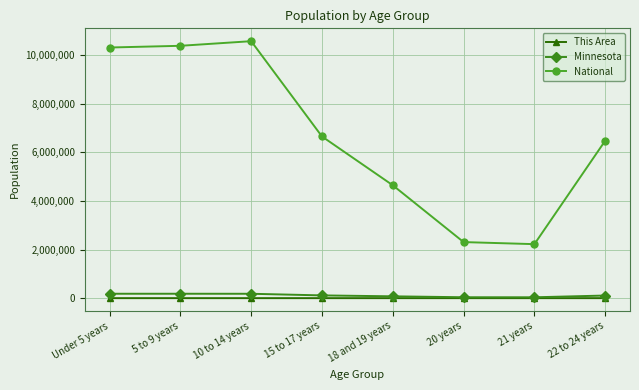

What is the value of the Minnesota point at the 5th from the left?

75313